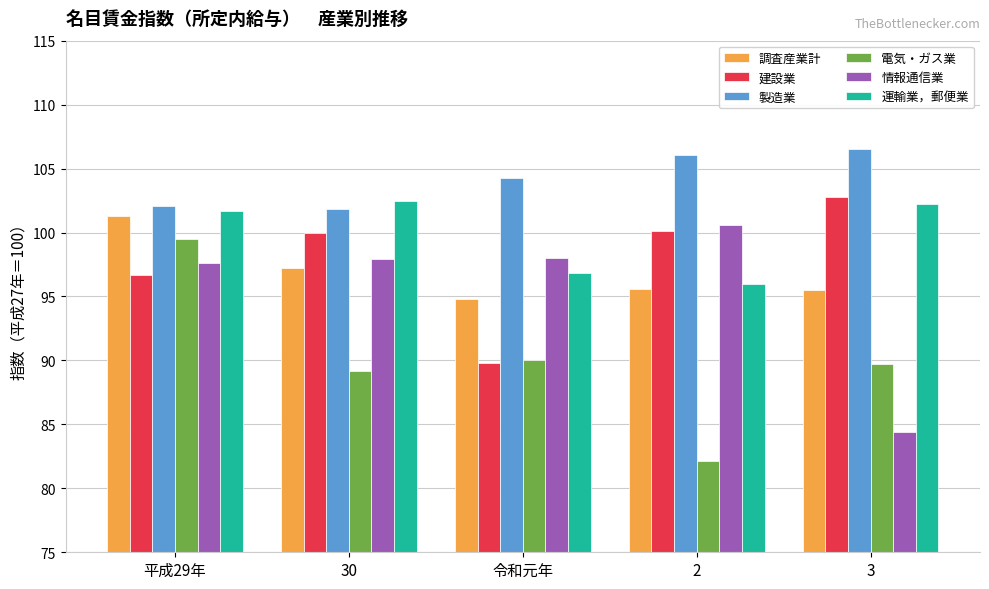

What is the smallest value displayed?

82.1